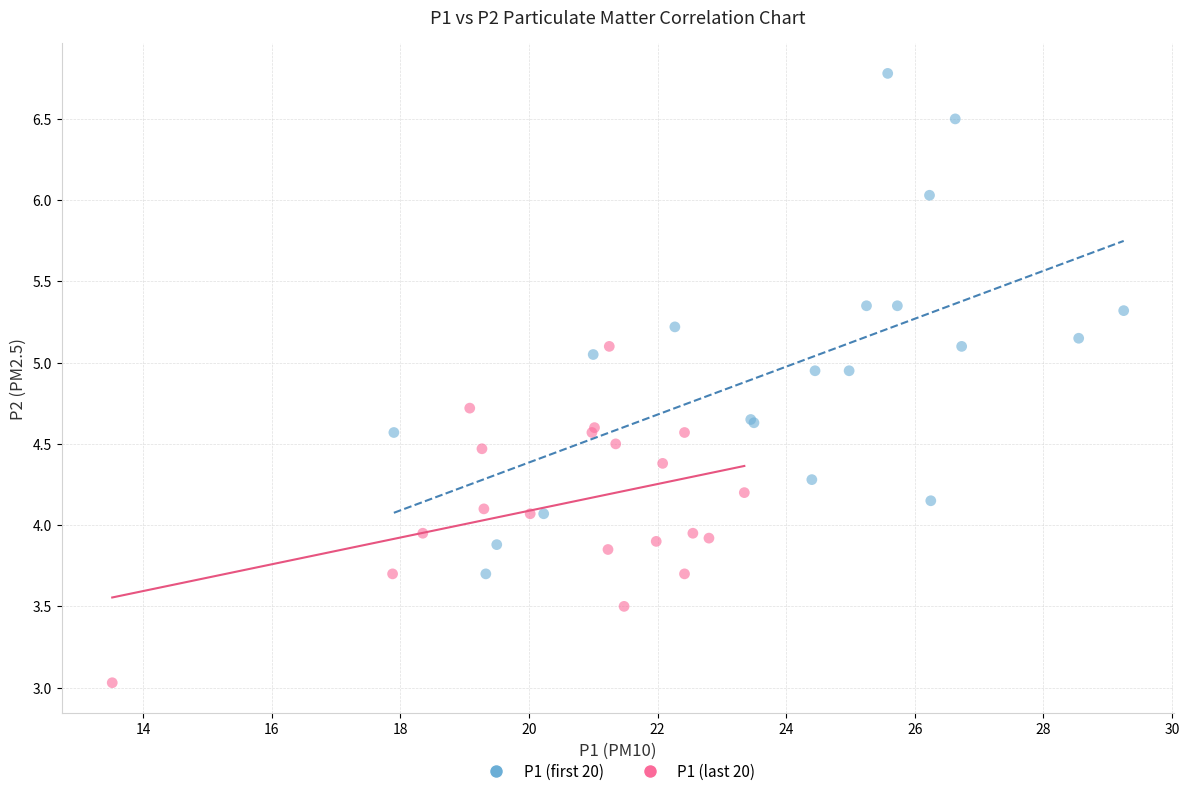

Which series has the largest Y range (max minus min)?

P1 (first 20)